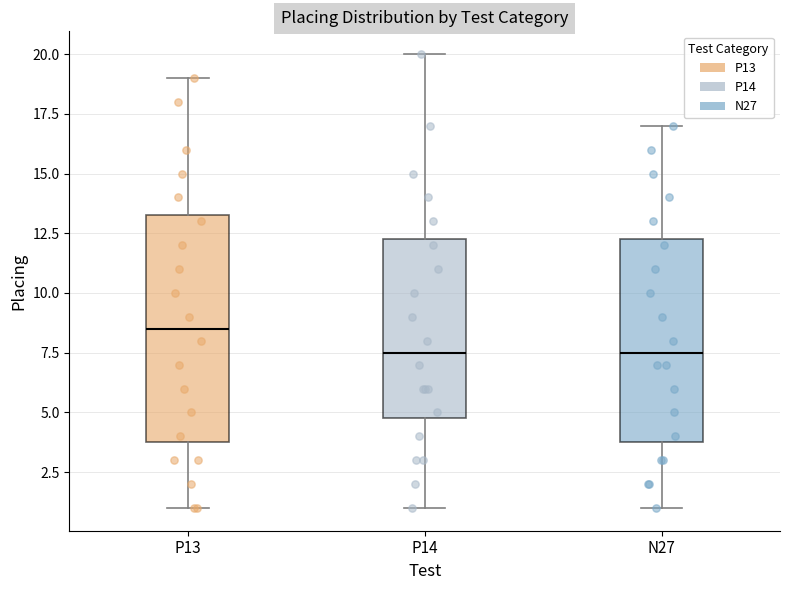

Reading left to right, read every box against the y-axis: the position of its median line, the range the box covers, and the ends of its whiskers. The values are not printed on the chart, so give them approximately, as read against the axis.

P13: median 8.5, box 4.0 to 13.5, whiskers 1.0 to 19.0
P14: median 7.5, box 5.0 to 12.5, whiskers 1.0 to 20.0
N27: median 7.5, box 4.0 to 12.5, whiskers 1.0 to 17.0